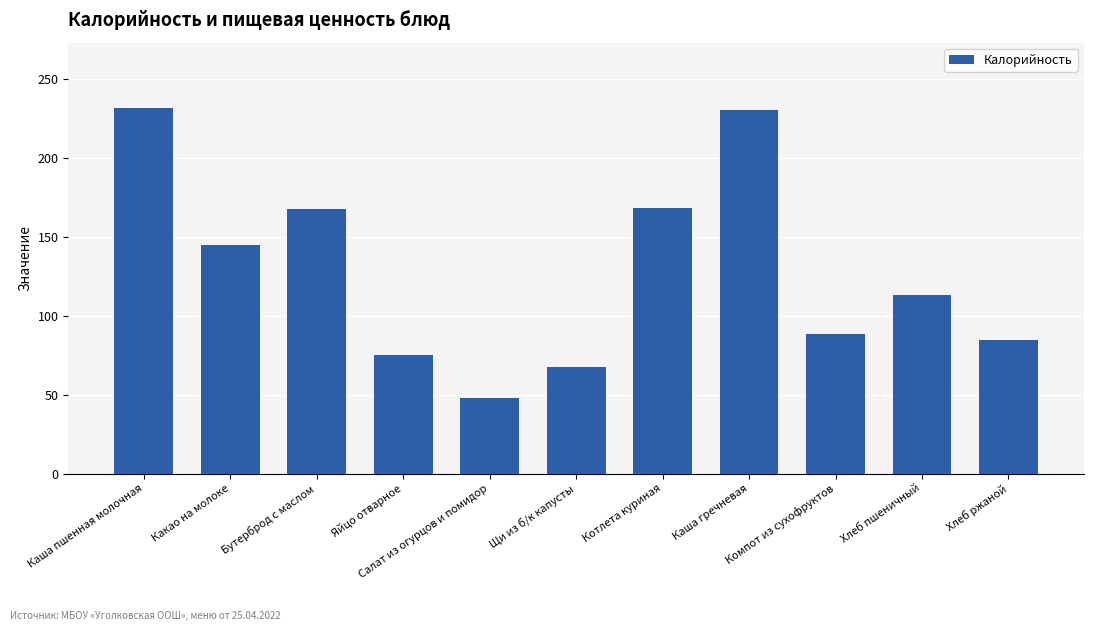

What is the greatest value displayed?

231.6